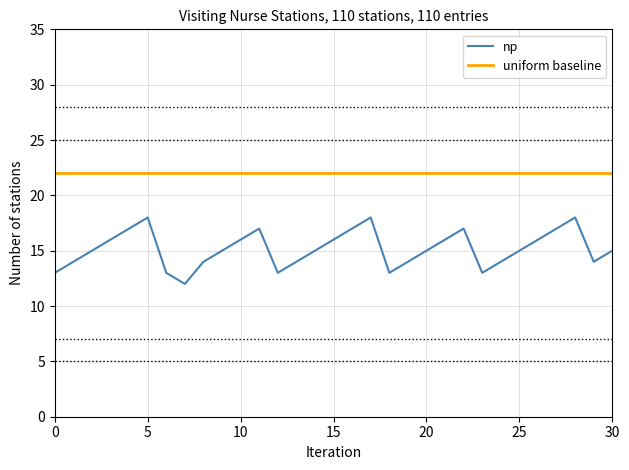

True or false: uniform baseline and np intersect in this chart.

False